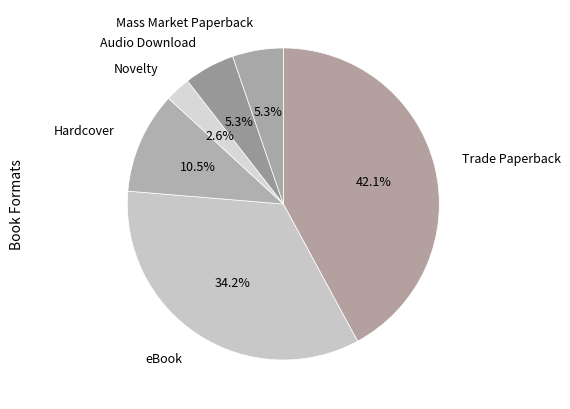

How many slices are in this pie chart?

6